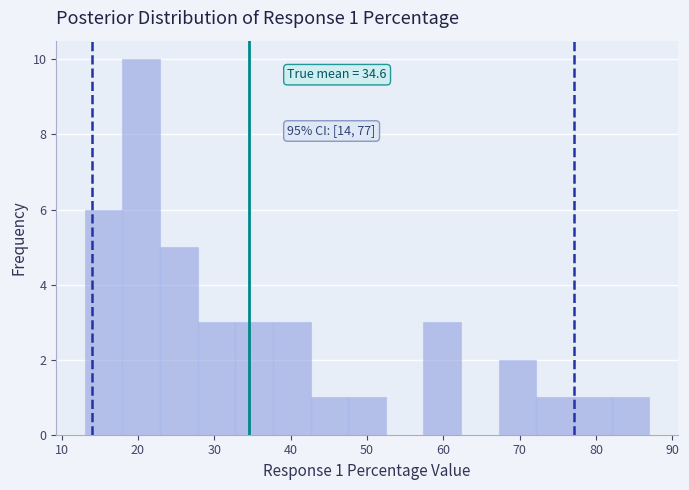

Which range on the x-axis has the tallest bar?

18 to 23